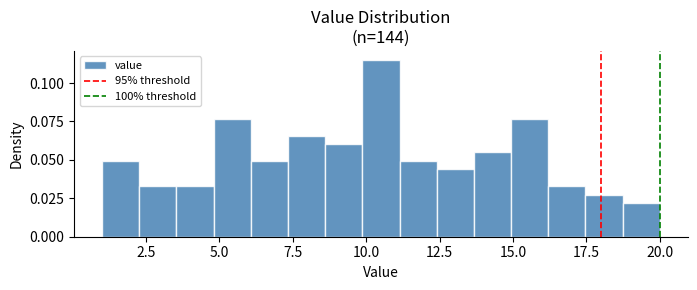

Around what value on the x-axis is the tallest bar? Give the approximate position of its centre, as read against the axis.

10.5